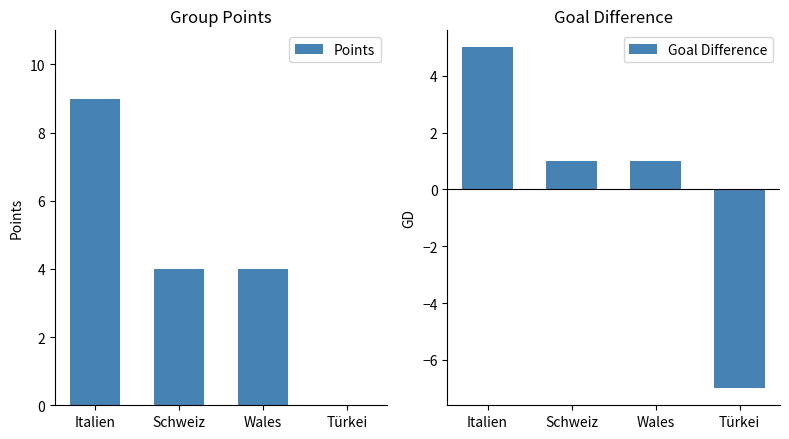

Which series has the largest range (max minus min)?

Goal Difference